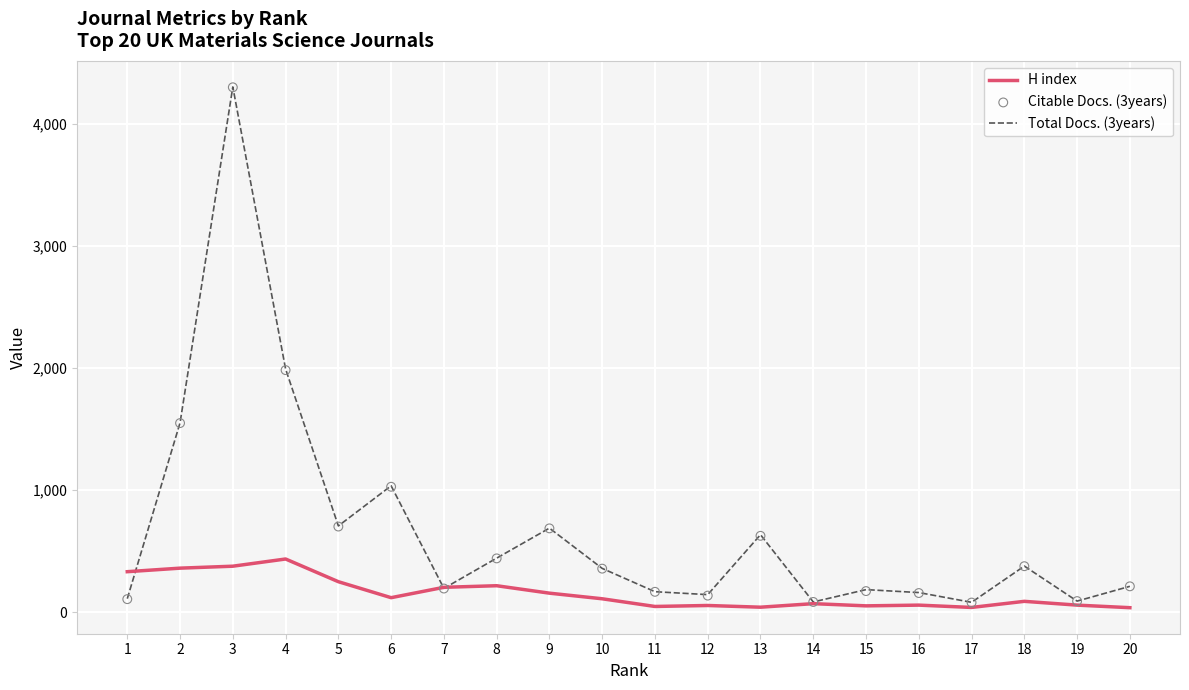

Is the value of Total Docs. (3years) at 16 greater than the value of H index at 12?

Yes